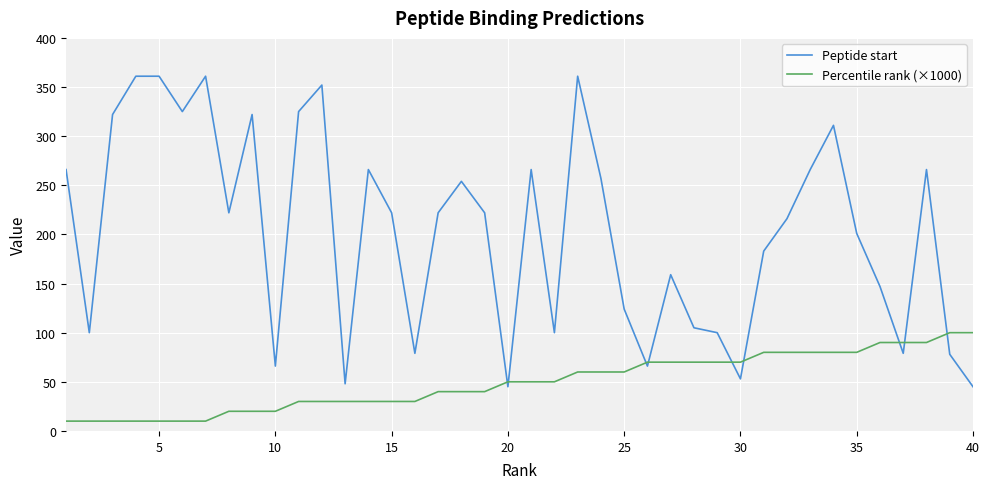

Does the chart display data point markers on the line(s)?

No